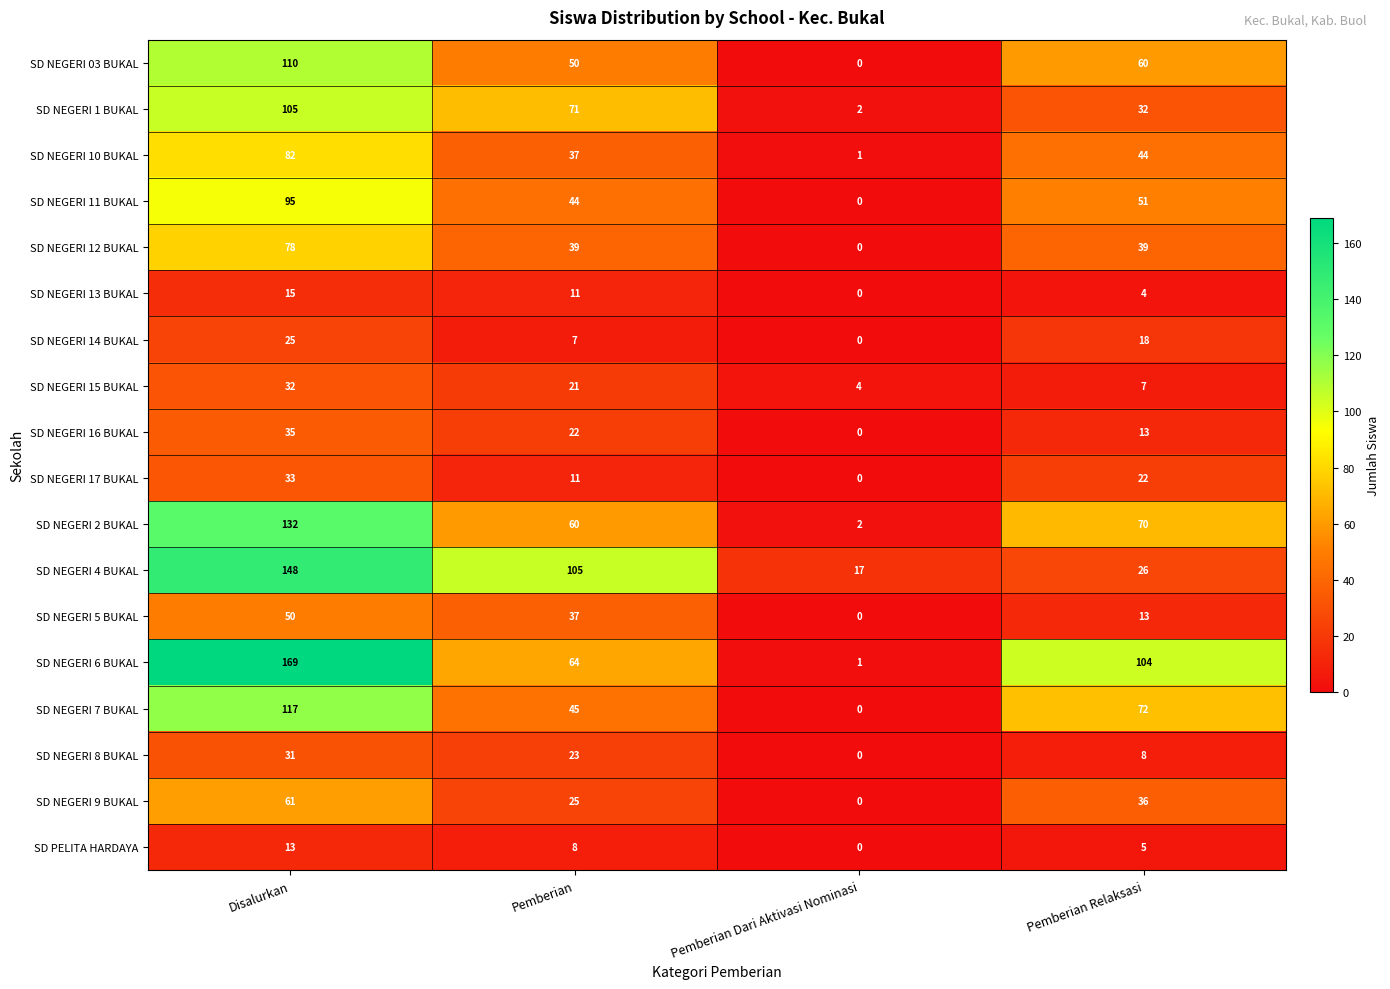

How many distinct data groups are displayed?

18